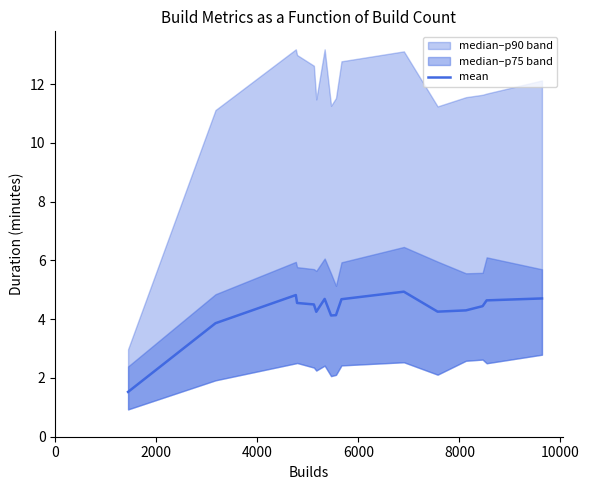

What is the lowest value of the mean series?

1.5